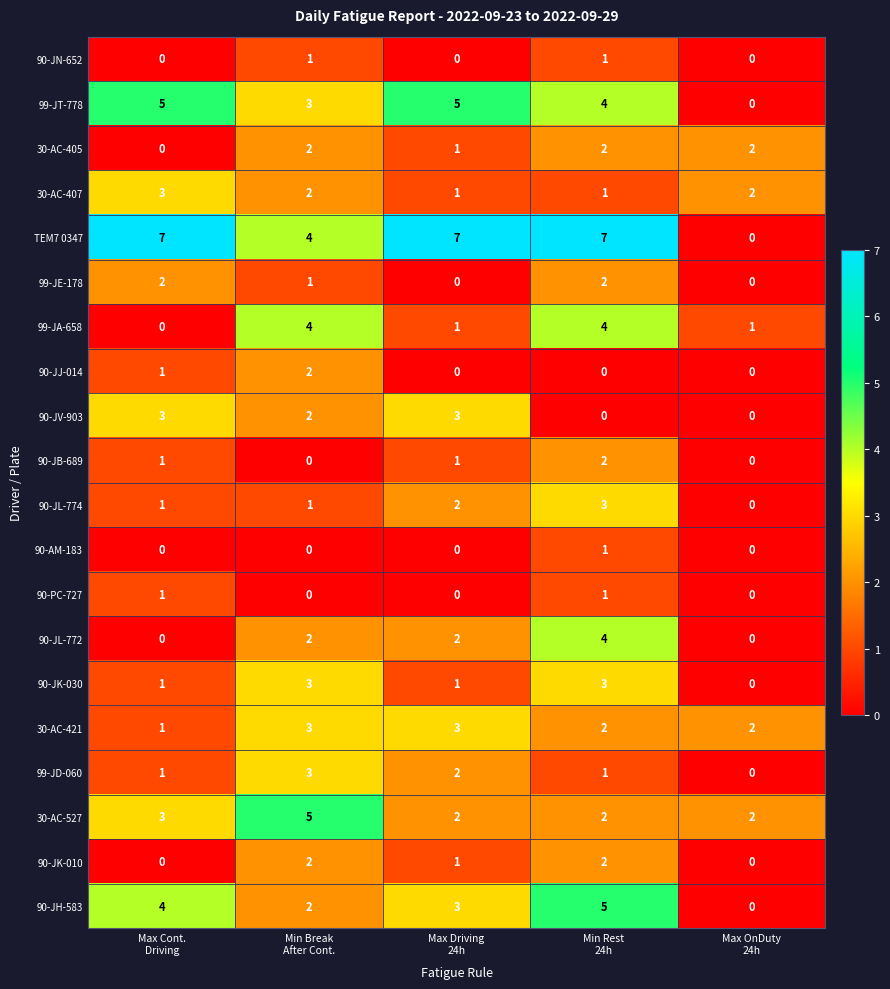

What is the sum of all 99-JE-178 values?

5